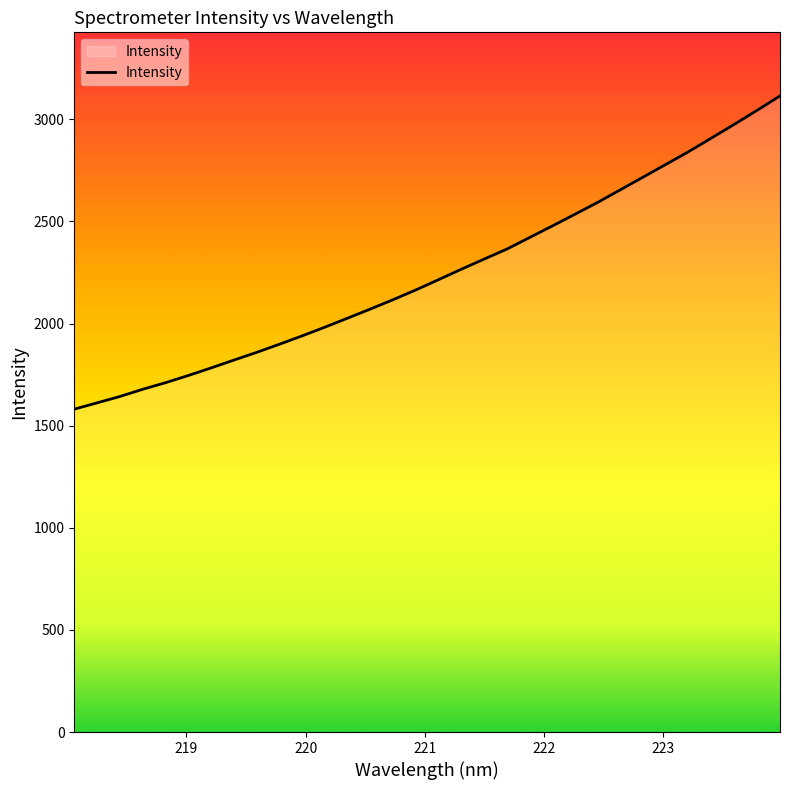

What is the maximum value shown in the chart?

3114.3